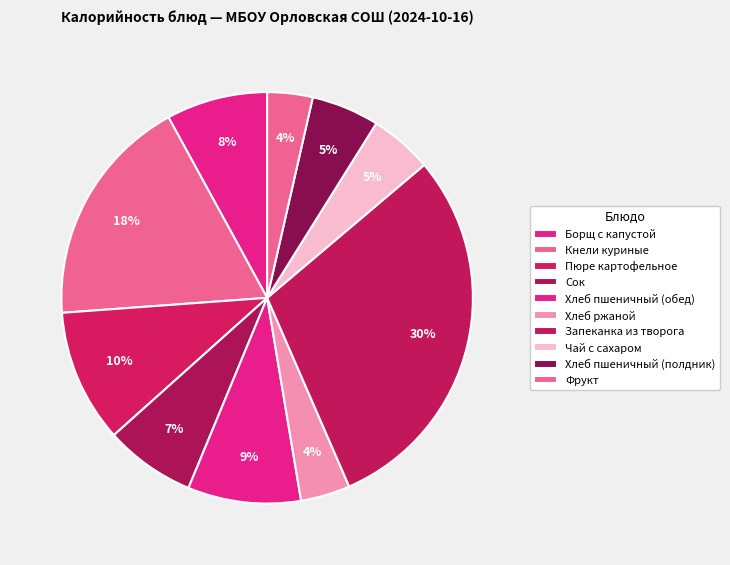

Is it true that Хлеб ржаной is 4% of the pie?

True